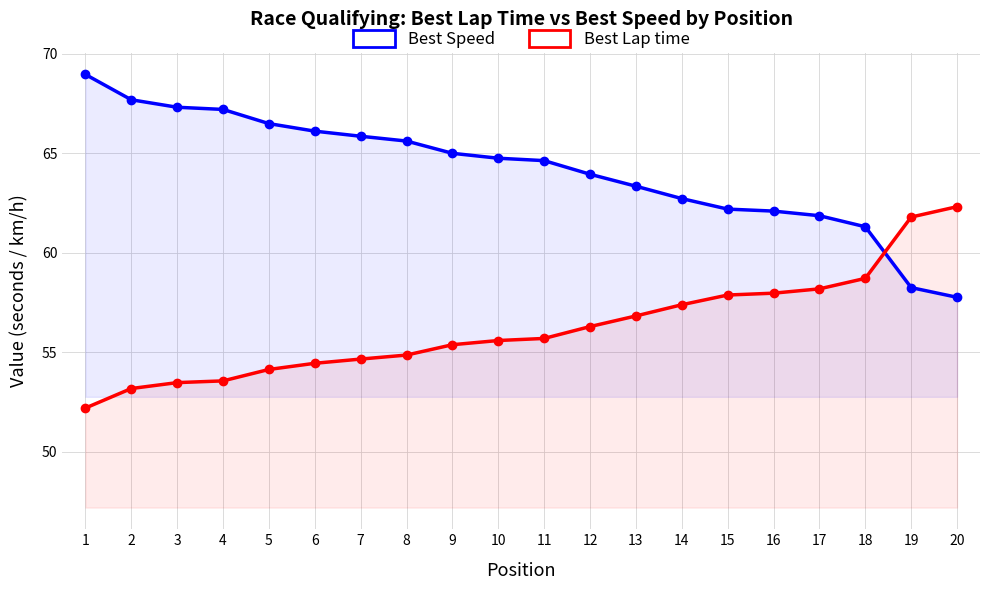

True or false: Best Lap time has a value of 55.7 at 11.

True